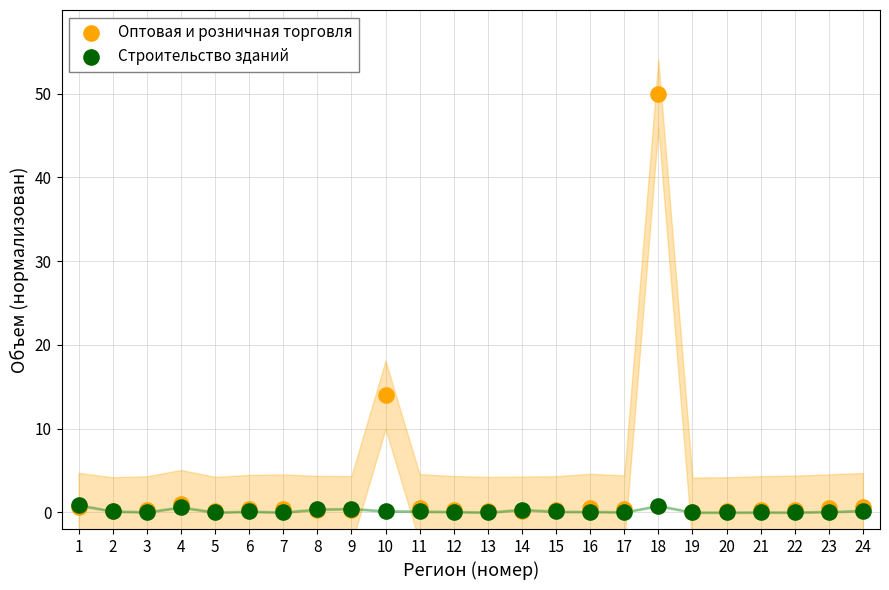

What are all the series names shown in the legend?

Оптовая и розничная торговля, Строительство зданий